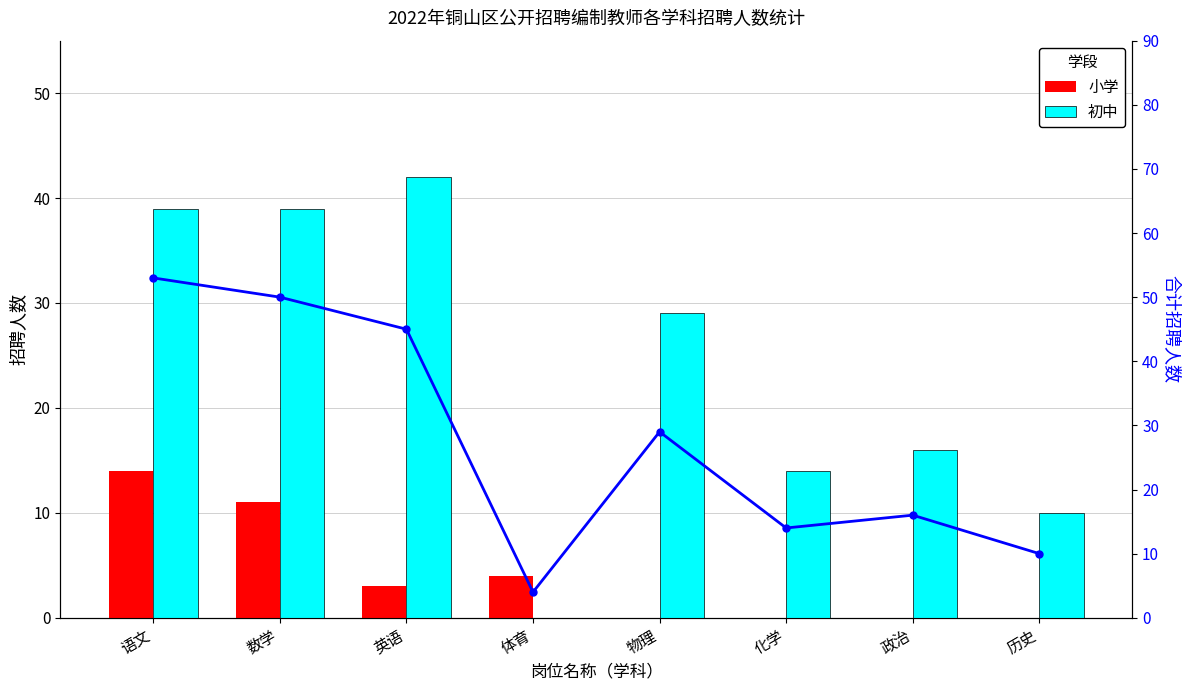

Reading left to right, list all the values displayed in this chart.

小学: 14	11	3	4	0	0	0	0
初中: 39	39	42	0	29	14	16	10
合计招聘人数: 53	50	45	4	29	14	16	10